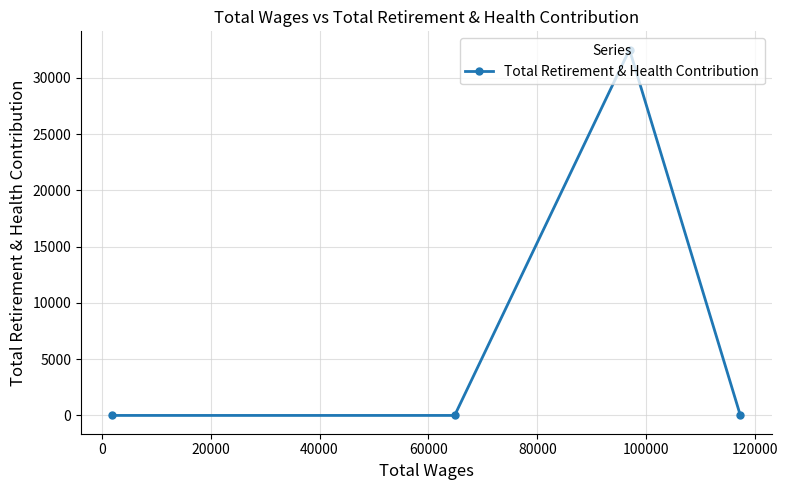

Reading right to left, what are all the values shown in this chart?

0	32513	0	0